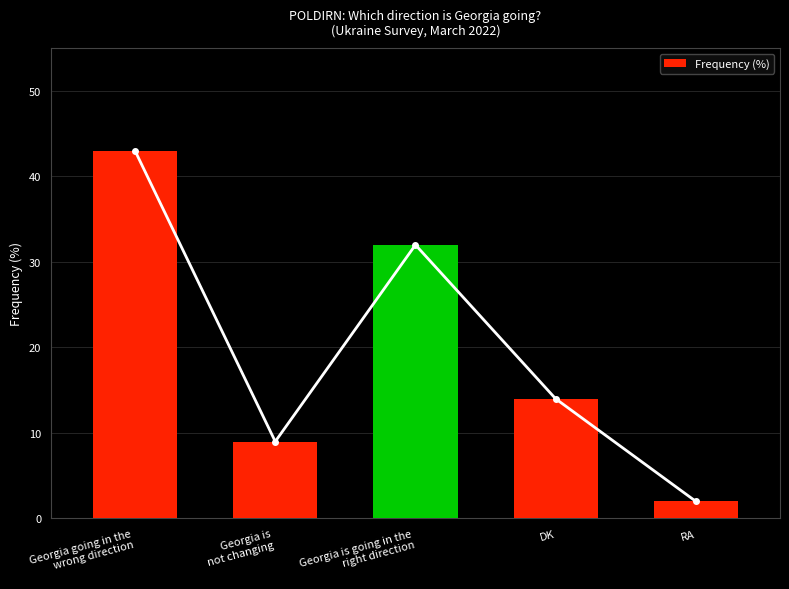

What is the smallest value displayed?

2